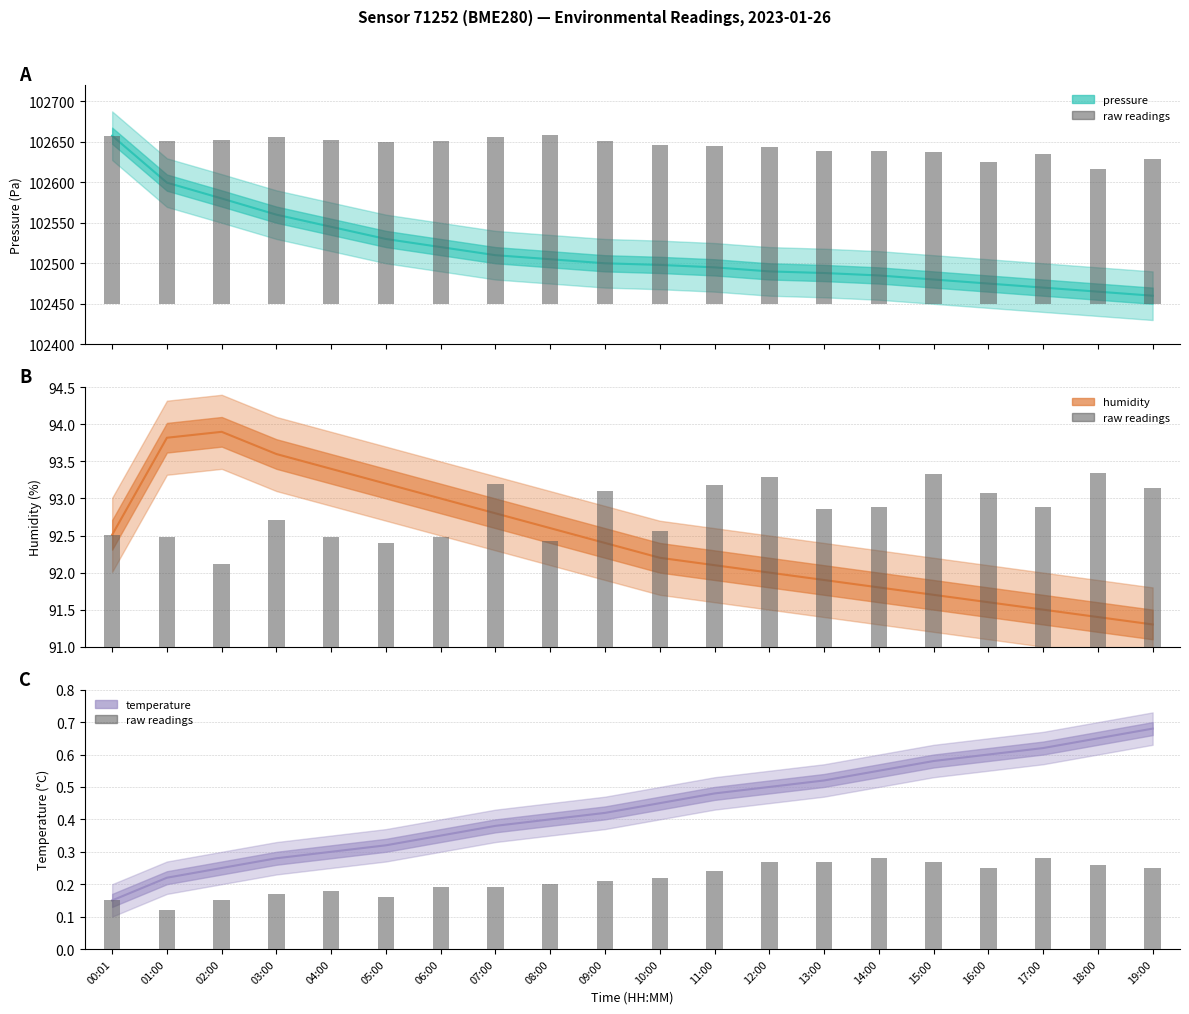

What is the value of the humidity bar at the 6th from the left?

93.2